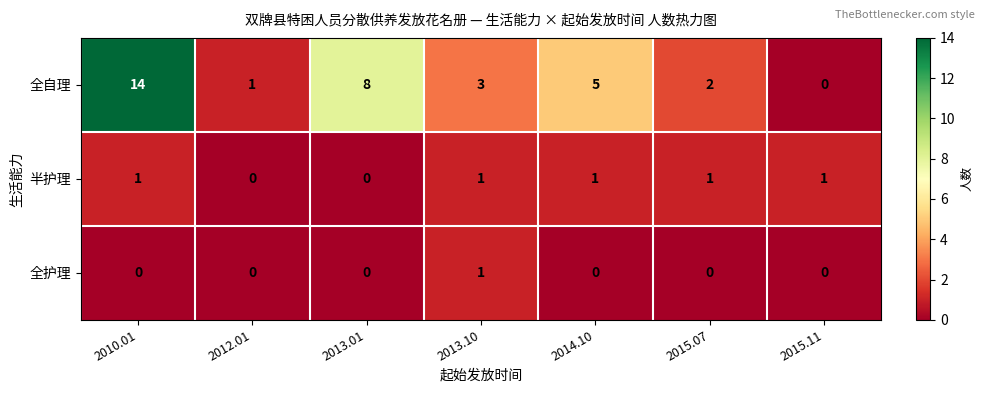

Reading right to left, extract all data points from this chart.

全自理: 0	2	5	3	8	1	14
半护理: 1	1	1	1	0	0	1
全护理: 0	0	0	1	0	0	0